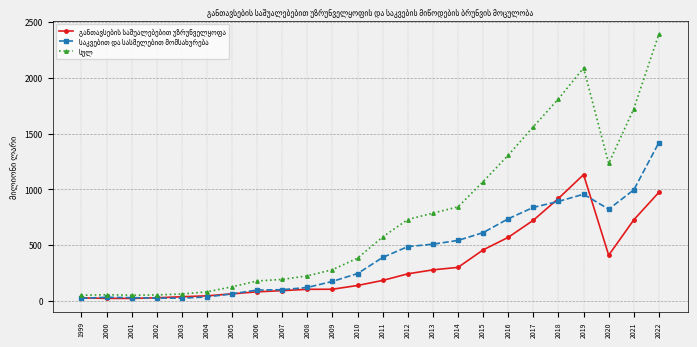

What is the spread (max minus min) of values at 2020?

822.5